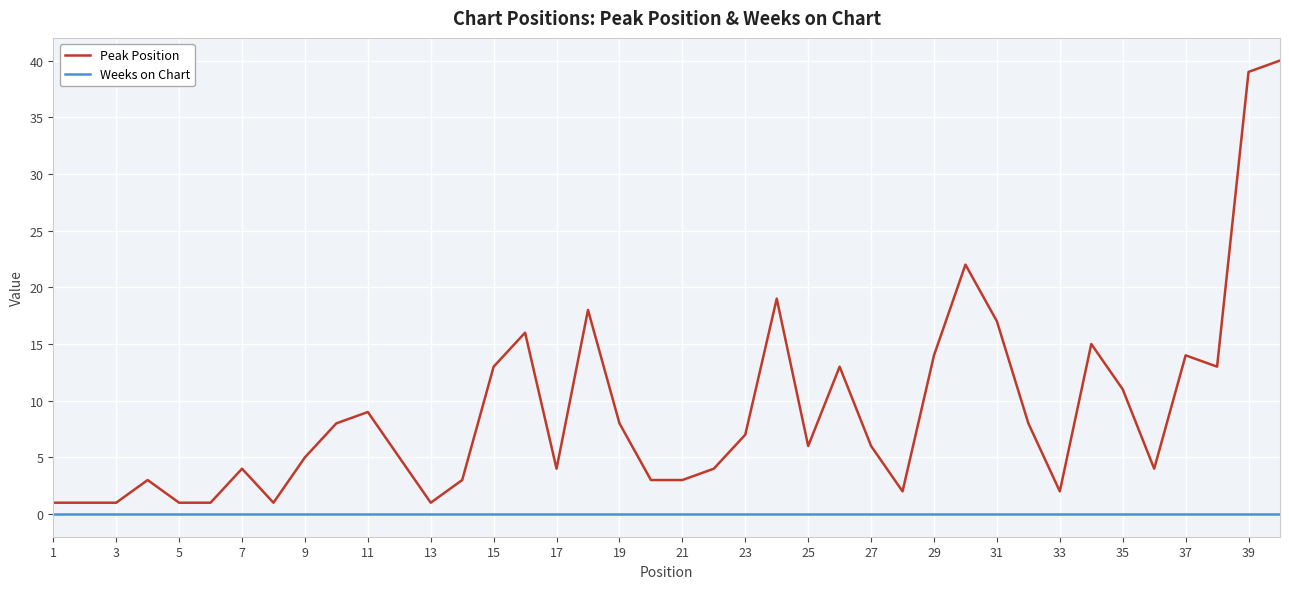

Which series has the largest total across all categories?

Peak Position